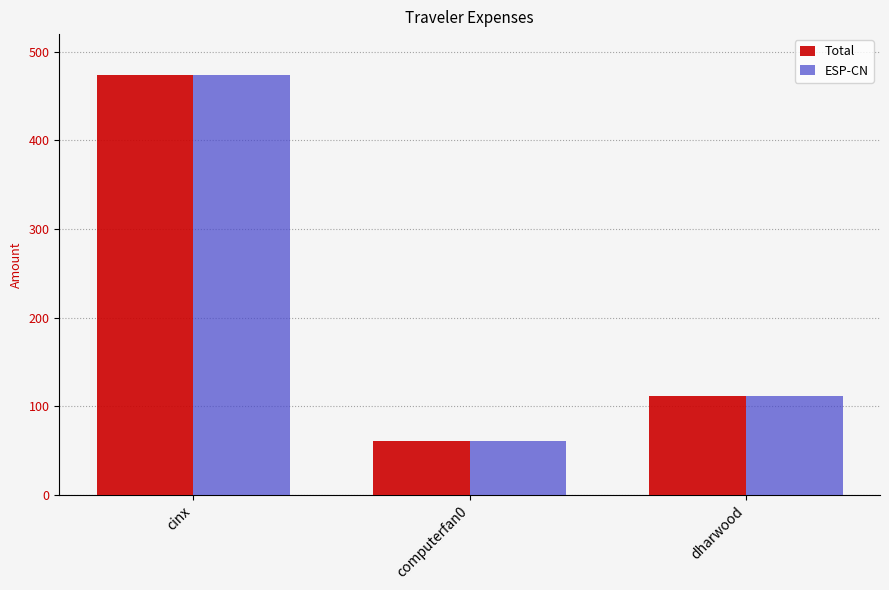

How many categories are shown in the chart?

3